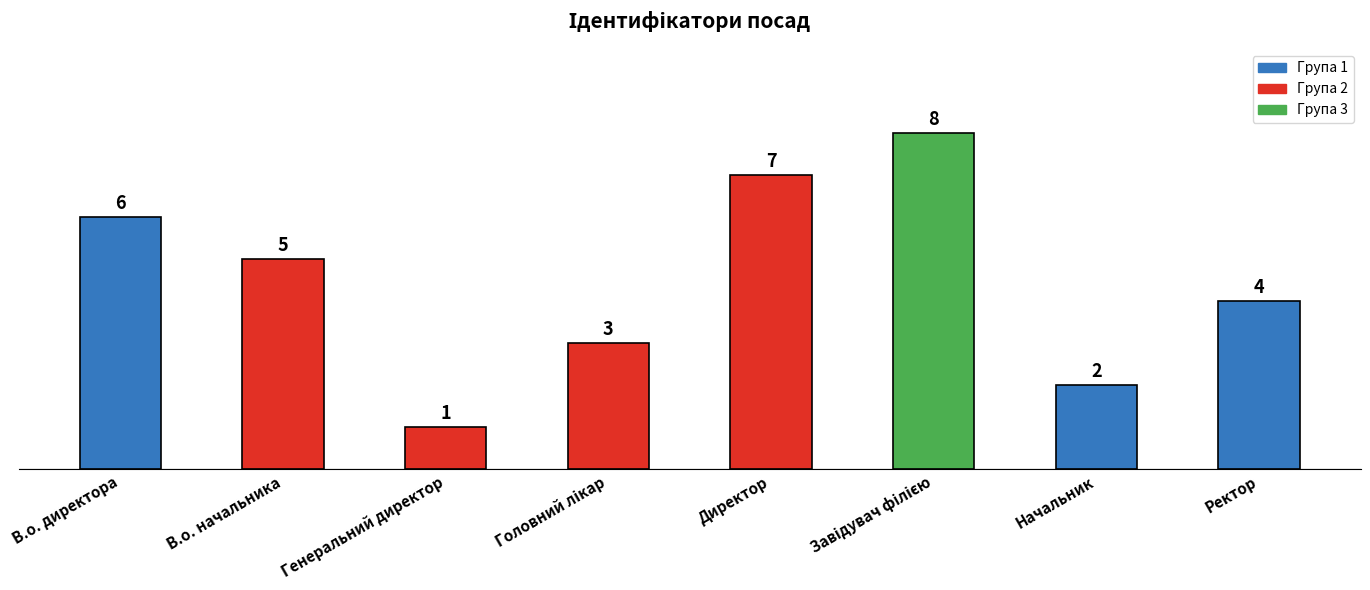

Is it true that the value at Ректор is 4?

True